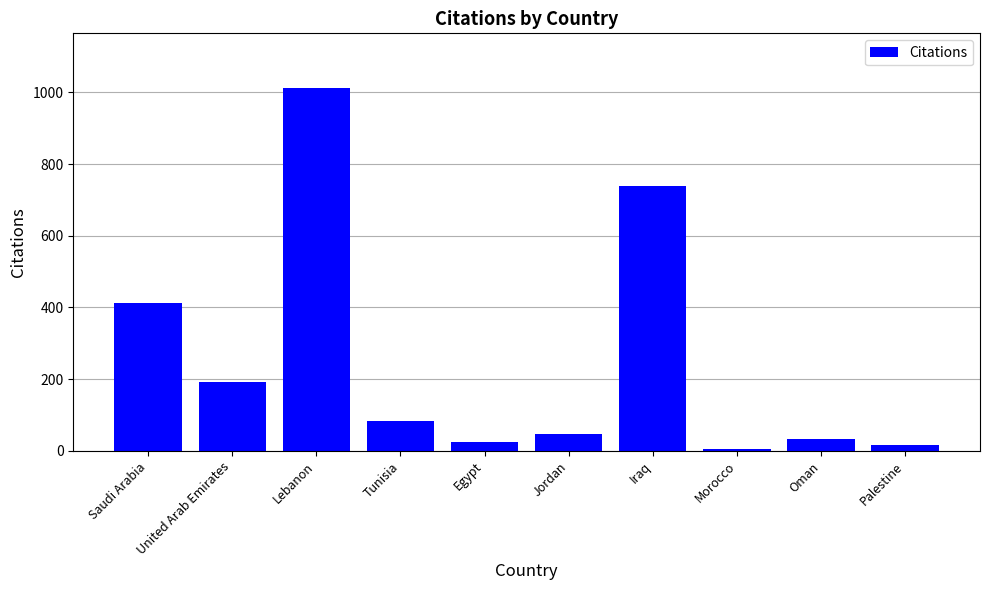

What is the change in value from Saudi Arabia to Morocco?

-408